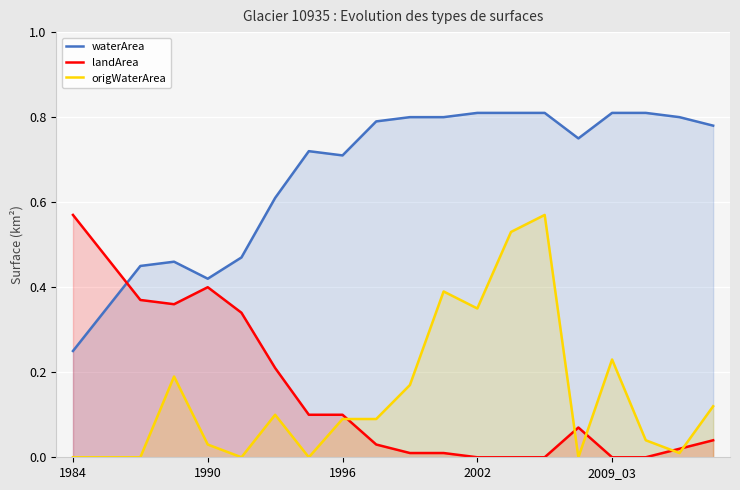

What is the difference between the maximum and second lowest values in the landArea series?

0.6